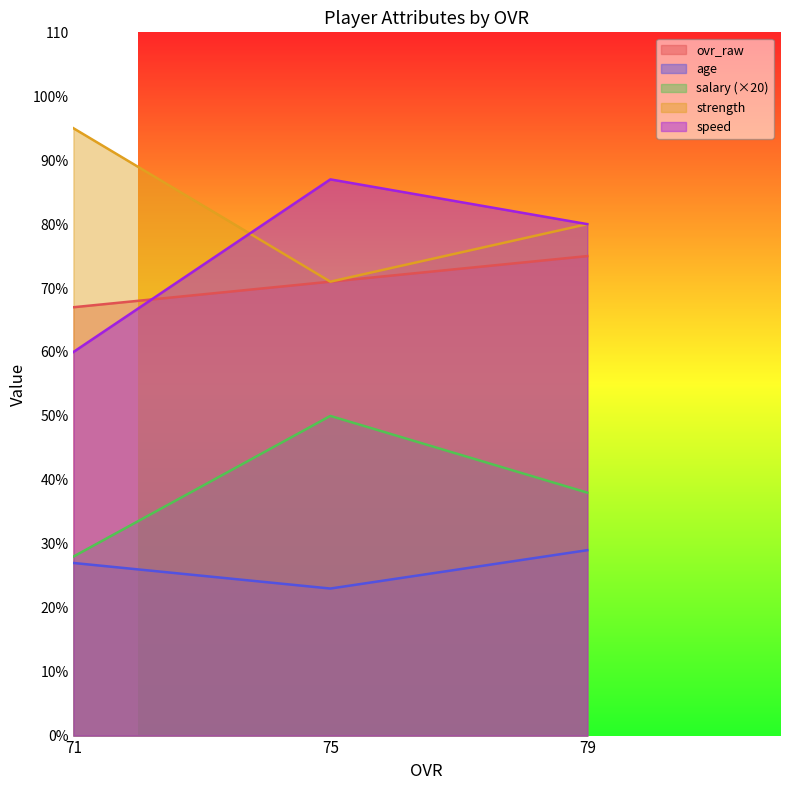

How many categories are shown in the chart?

3